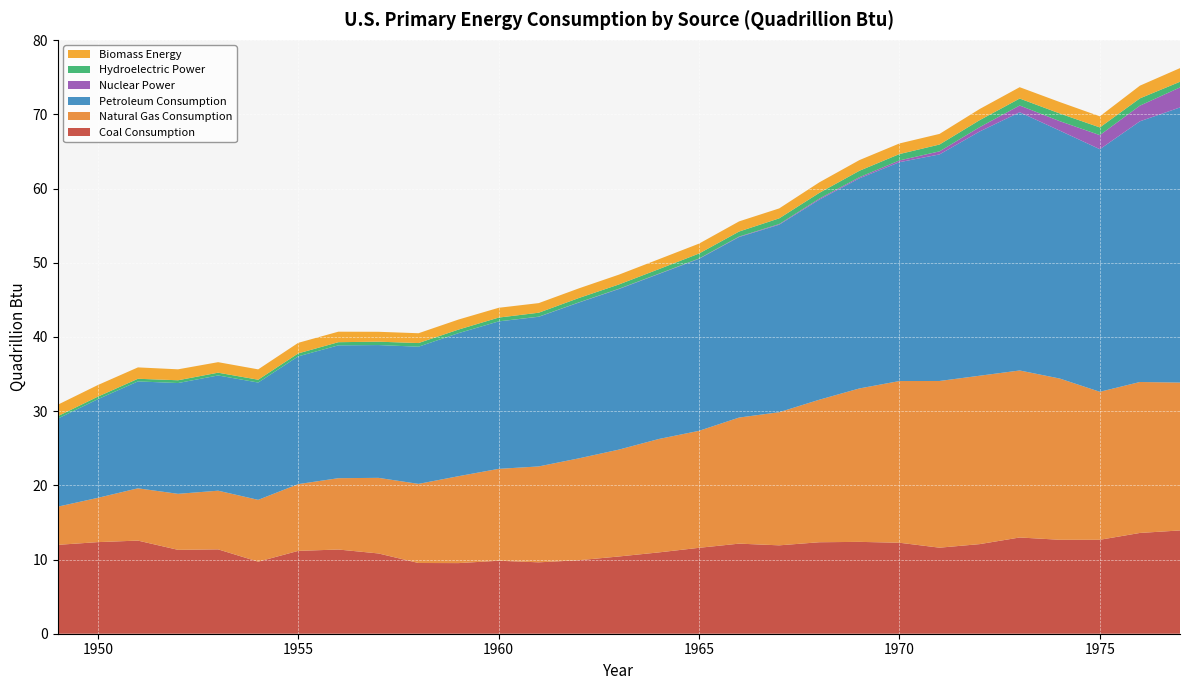

Reading right to left, list all the values displayed in this chart.

Coal Consumption: 1977=13.9	1976=13.6	1975=12.7	1974=12.7	1973=13.0	1972=12.1	1971=11.6	1970=12.3	1969=12.4	1968=12.3	1967=11.9	1966=12.1	1965=11.6	1964=11.0	1963=10.4	1962=9.9	1961=9.6	1960=9.8	1959=9.5	1958=9.5	1957=10.8	1956=11.3	1955=11.2	1954=9.7	1953=11.4	1952=11.3	1951=12.6	1950=12.3	1949=12.0
Natural Gas Consumption: 1977=19.9	1976=20.3	1975=19.9	1974=21.7	1973=22.5	1972=22.7	1971=22.5	1970=21.8	1969=20.7	1968=19.2	1967=17.9	1966=17.0	1965=15.8	1964=15.3	1963=14.4	1962=13.7	1961=12.9	1960=12.4	1959=11.7	1958=10.7	1957=10.2	1956=9.6	1955=9.0	1954=8.3	1953=7.9	1952=7.5	1951=7.0	1950=6.0	1949=5.1
Petroleum Consumption: 1977=37.1	1976=35.1	1975=32.7	1974=33.4	1973=34.8	1972=32.9	1971=30.5	1970=29.5	1969=28.3	1968=27.0	1967=25.3	1966=24.3	1965=23.2	1964=22.2	1963=21.6	1962=21.0	1961=20.2	1960=19.9	1959=19.3	1958=18.5	1957=17.9	1956=17.9	1955=17.2	1954=15.8	1953=15.5	1952=14.9	1951=14.4	1950=13.3	1949=11.9
Nuclear Power: 1977=2.7	1976=2.1	1975=1.9	1974=1.3	1973=0.9	1972=0.6	1971=0.4	1970=0.2	1969=0.2	1968=0.1	1967=0.1	1966=0.1	1965=0.0	1964=0.0	1963=0.0	1962=0.0	1961=0.0	1960=0.0	1959=0.0	1958=0.0	1957=0.0	1956=0.0	1955=0.0	1954=0.0	1953=0.0	1952=0.0	1951=0.0	1950=0.0	1949=0.0
Hydroelectric Power: 1977=0.8	1976=1.0	1975=1.0	1974=1.0	1973=0.9	1972=0.9	1971=0.9	1970=0.9	1969=0.9	1968=0.8	1967=0.8	1966=0.7	1965=0.7	1964=0.6	1963=0.6	1962=0.6	1961=0.5	1960=0.5	1959=0.5	1958=0.5	1957=0.5	1956=0.4	1955=0.4	1954=0.4	1953=0.4	1952=0.4	1951=0.4	1950=0.3	1949=0.3
Biomass Energy: 1977=1.8	1976=1.7	1975=1.5	1974=1.5	1973=1.5	1972=1.5	1971=1.4	1970=1.4	1969=1.4	1968=1.4	1967=1.3	1966=1.4	1965=1.3	1964=1.3	1963=1.3	1962=1.3	1961=1.3	1960=1.3	1959=1.4	1958=1.3	1957=1.3	1956=1.4	1955=1.4	1954=1.4	1953=1.4	1952=1.5	1951=1.5	1950=1.6	1949=1.5